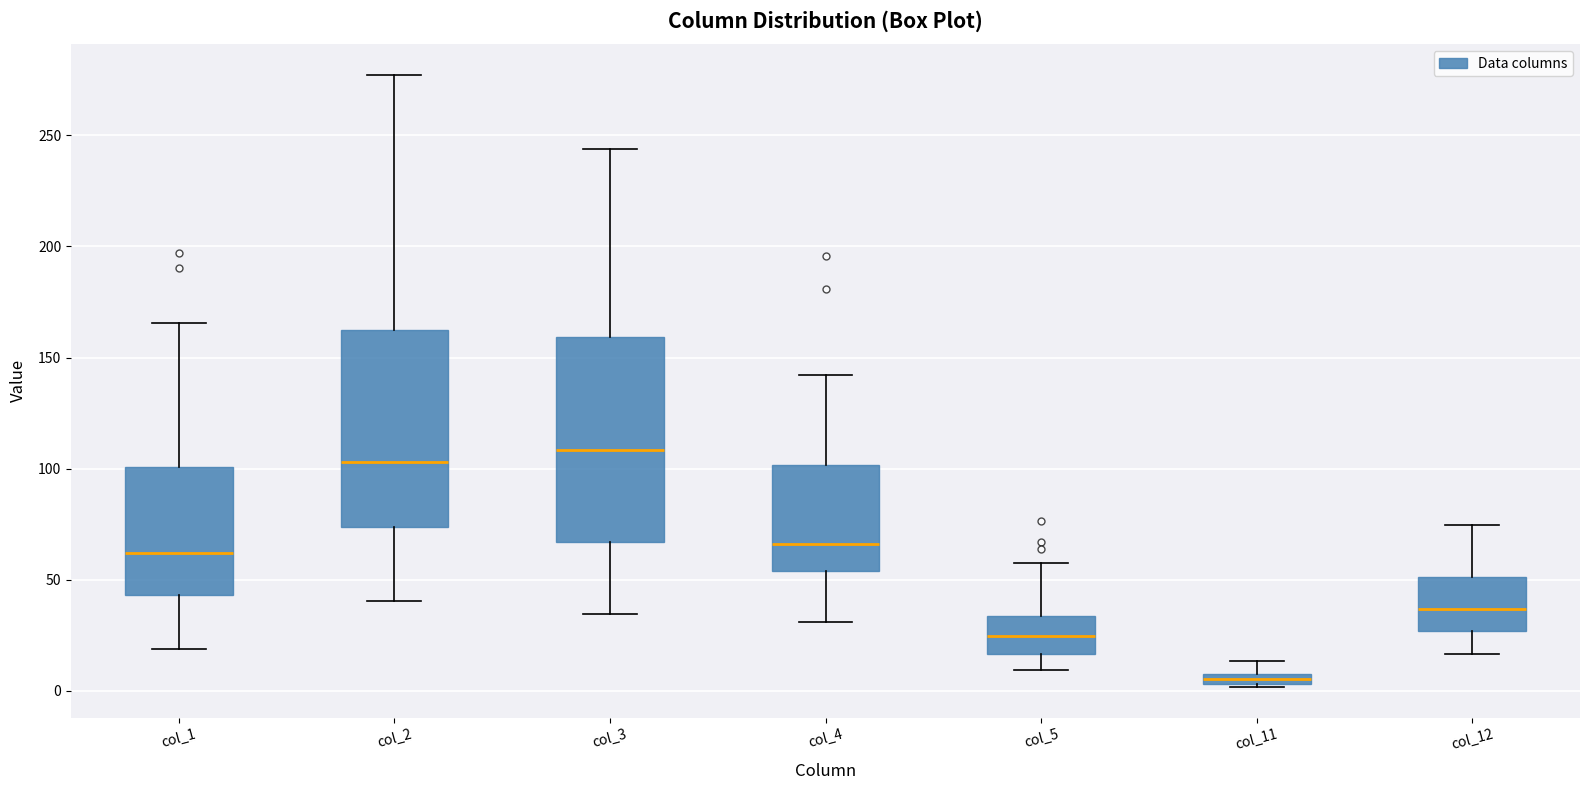

Which box's median line is the highest?

col_3